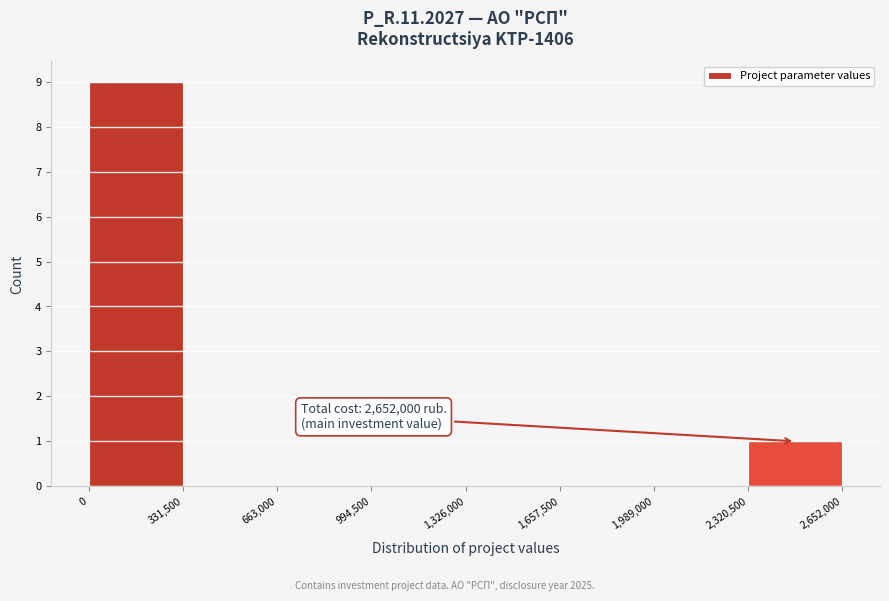

Which range on the x-axis has the tallest bar?

0 to 331,500